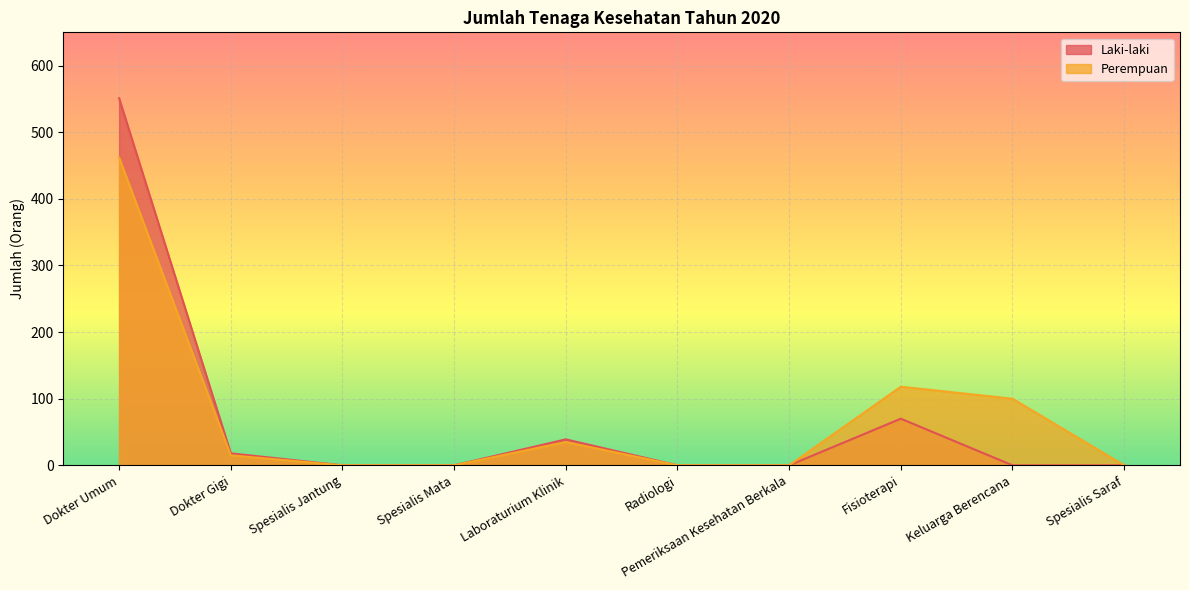

Which series has the widest spread of values?

Laki-laki